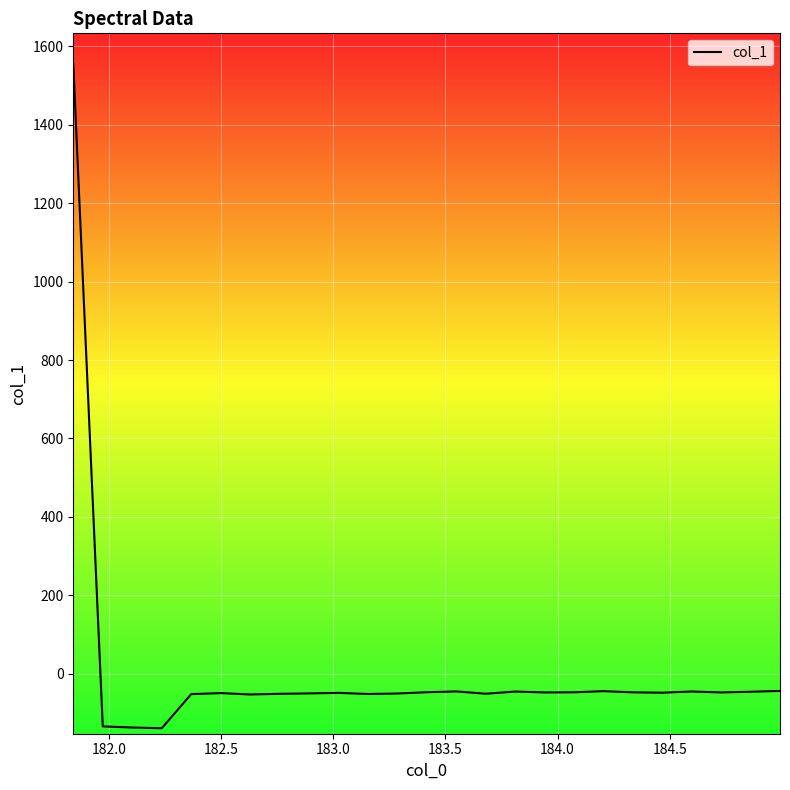

What is the minimum value shown in the chart?

-139.0